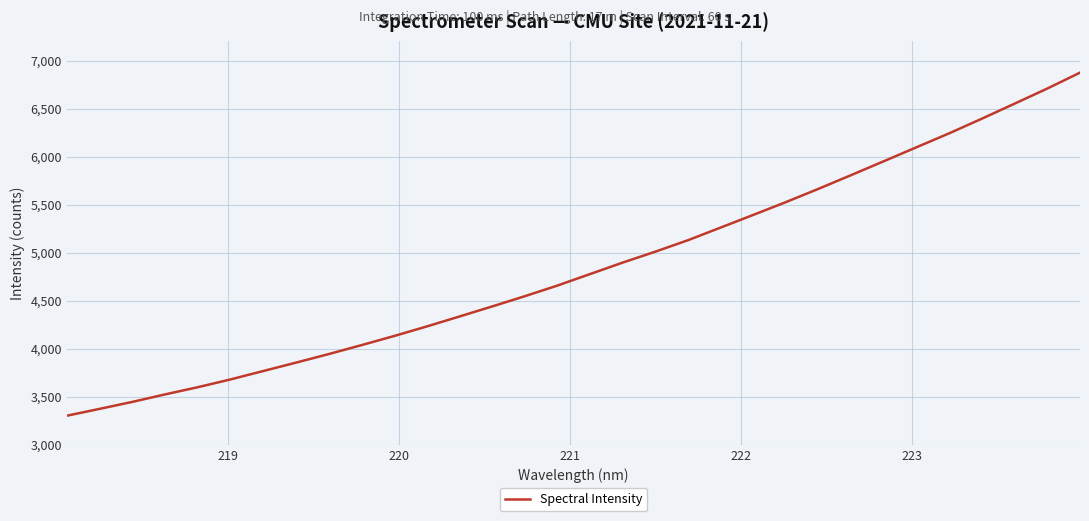

What is the smallest value displayed?

3301.1